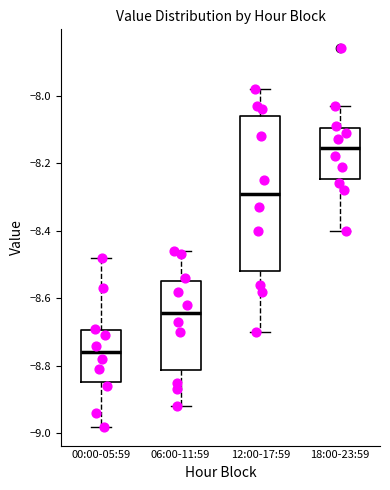

Reading left to right, read every box against the y-axis: the position of its median line, the range the box covers, and the ends of its whiskers. The values are not printed on the chart, so give them approximately, as read against the axis.

00:00-05:59: median -8.76, box -8.84 to -8.70, whiskers -8.98 to -8.48
06:00-11:59: median -8.64, box -8.82 to -8.54, whiskers -8.92 to -8.46
12:00-17:59: median -8.28, box -8.52 to -8.06, whiskers -8.70 to -7.98
18:00-23:59: median -8.16, box -8.24 to -8.10, whiskers -8.40 to -8.02